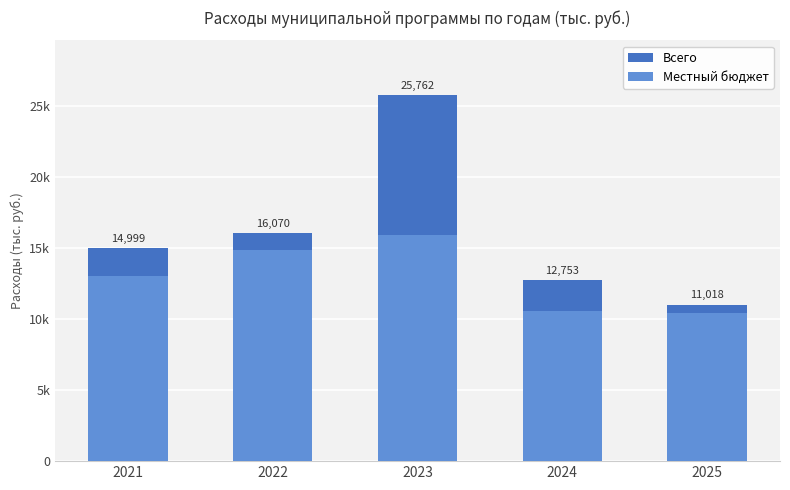

At how many categories does at least one series exceed 21174?

1